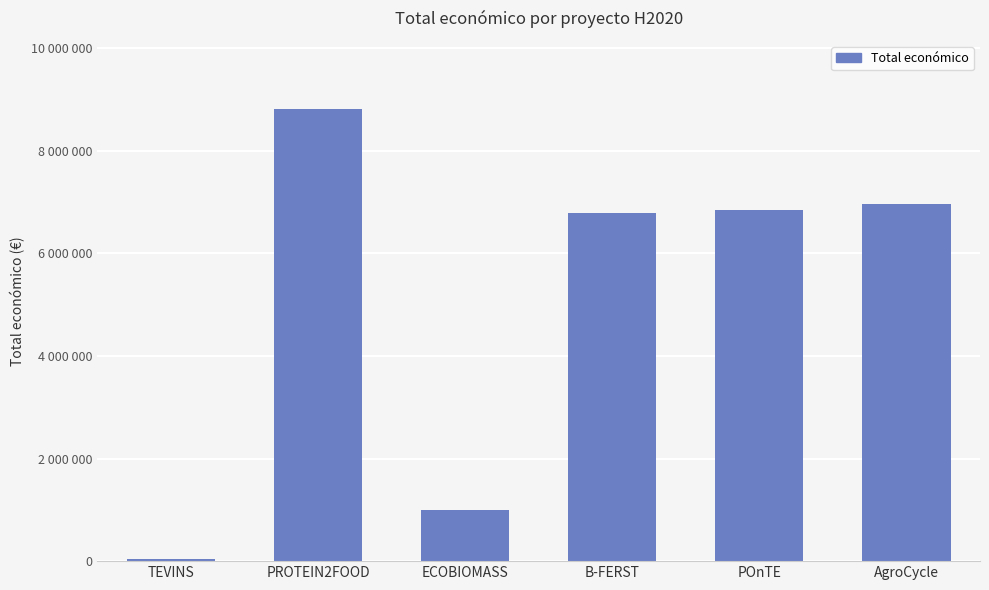

What is the change in value from TEVINS to AgroCycle?

+6910293